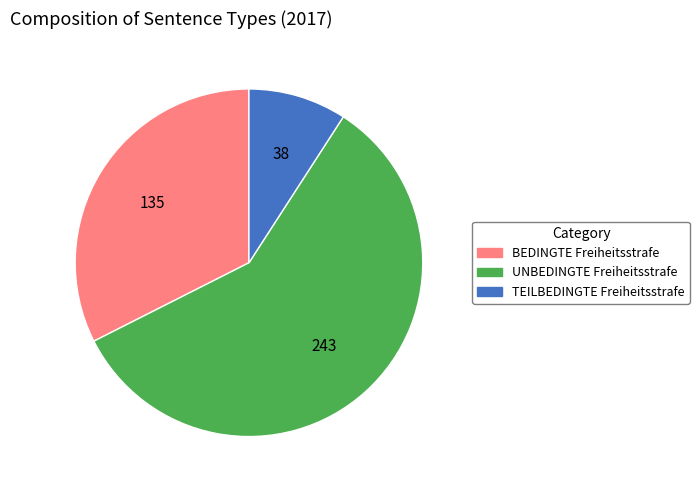

Between TEILBEDINGTE Freiheitsstrafe and BEDINGTE Freiheitsstrafe, which is larger?

BEDINGTE Freiheitsstrafe